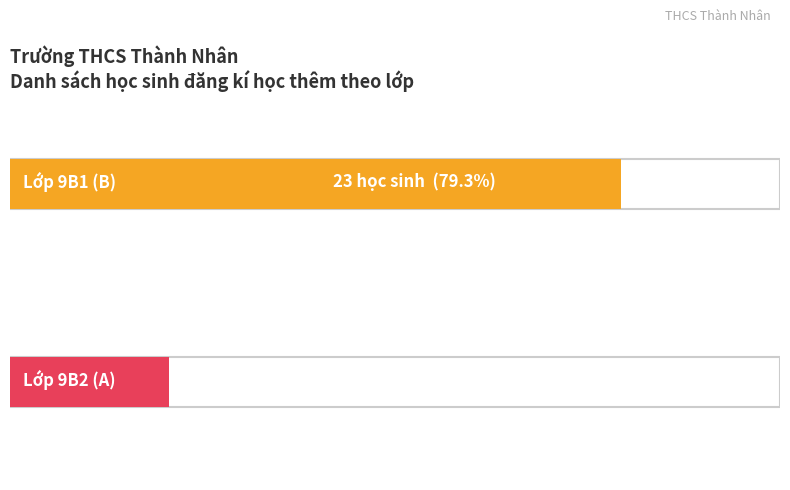

Count the Maximum utilization values in the range 6 to 29.

2